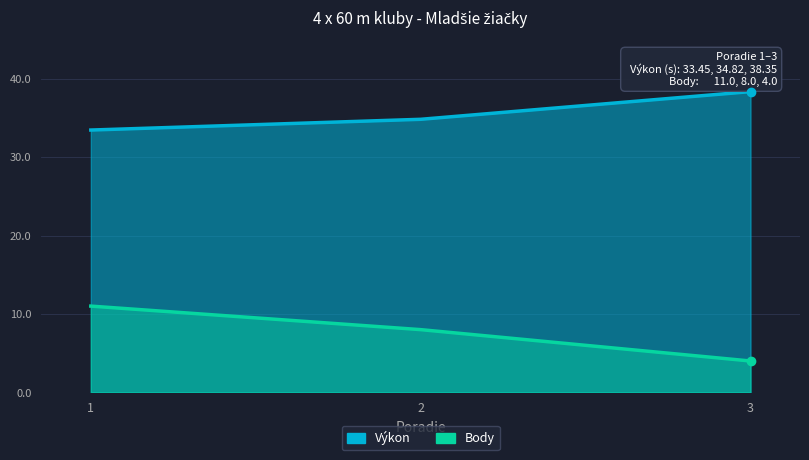

Which series has the largest range (max minus min)?

Body